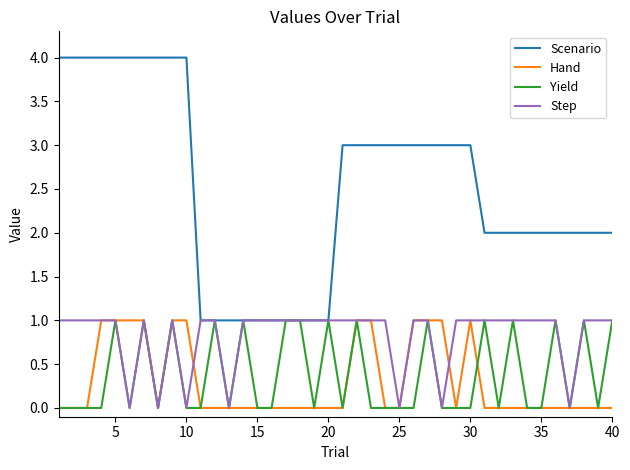

True or false: Hand and Scenario cross at least once.

False